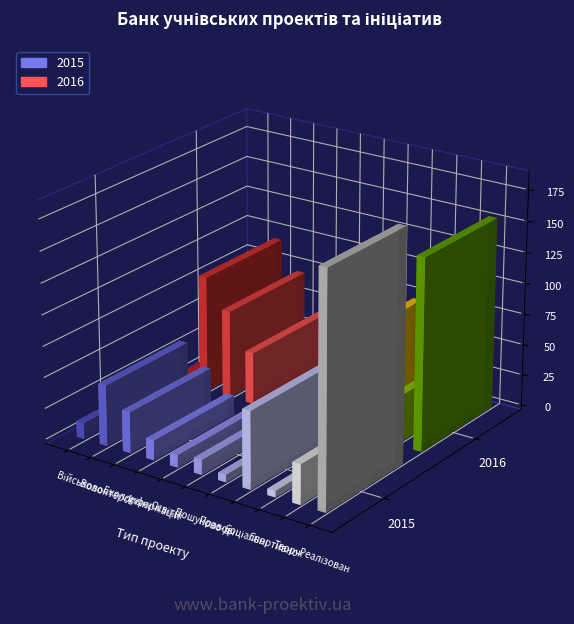

What is the spread (max minus min) of values at Інформаційні?

26